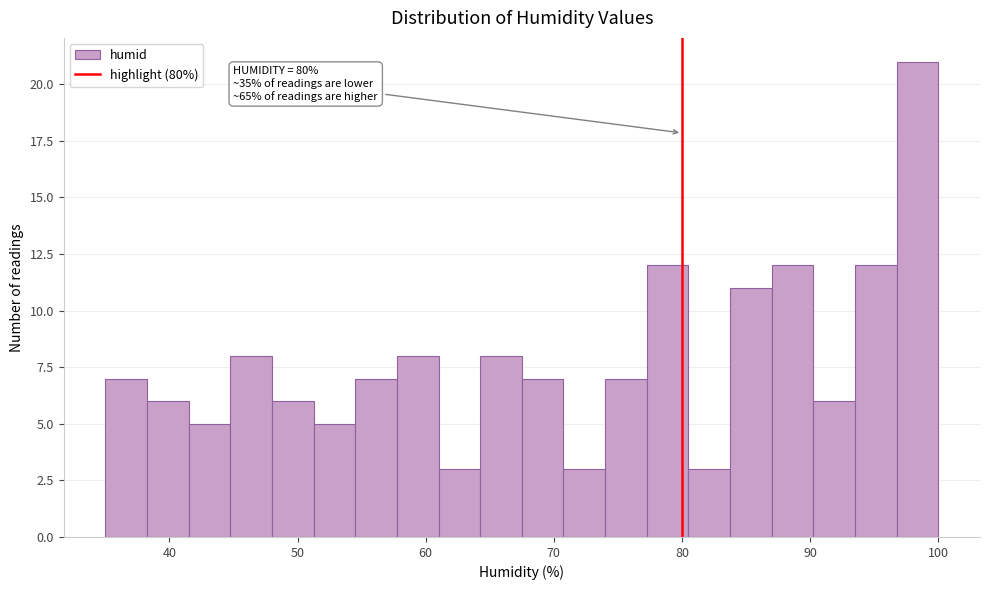

Read against the x-axis, roughly where is the centre of the tallest bar?

98